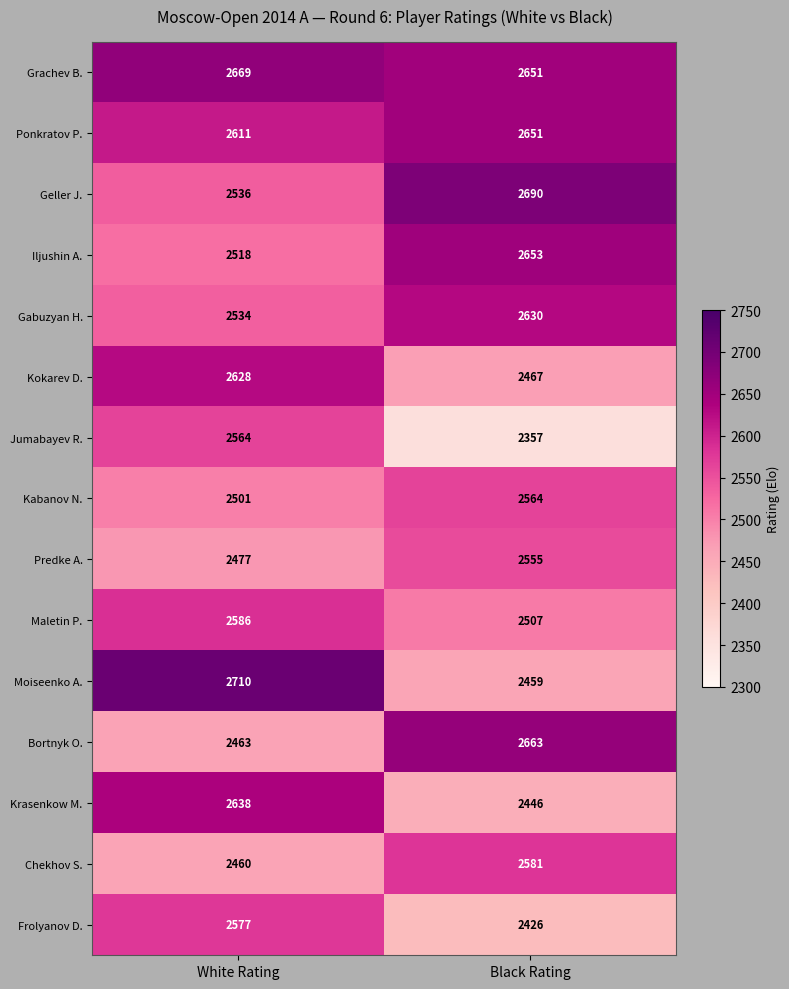

At how many categories does at least one series exceed 2483?

2